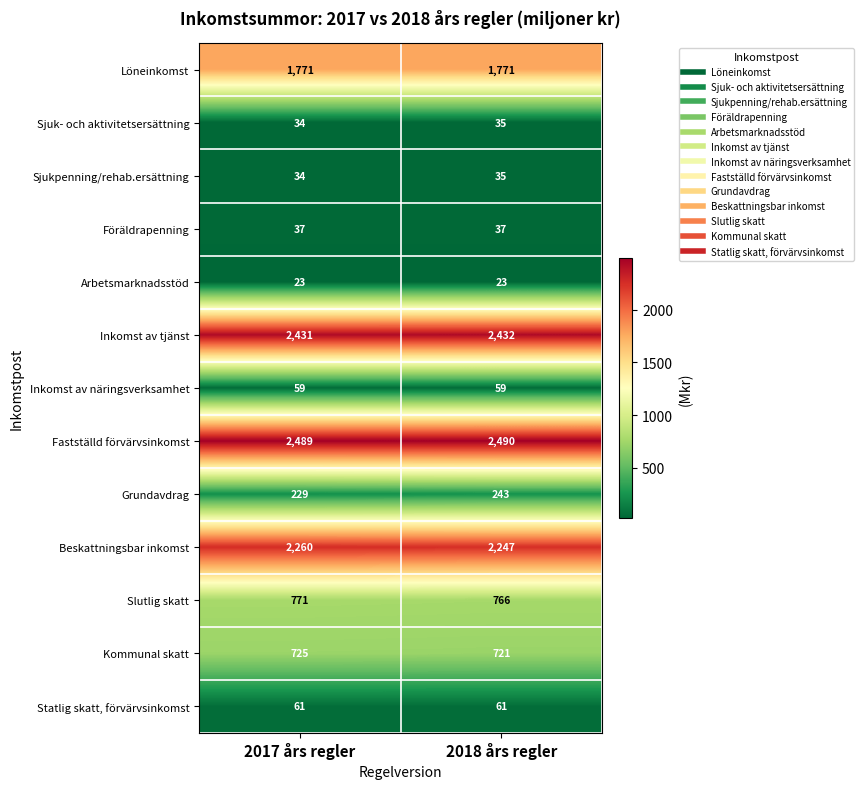

What value does the Sjuk- och aktivitetsersättning series have at 2017 års regler?

34